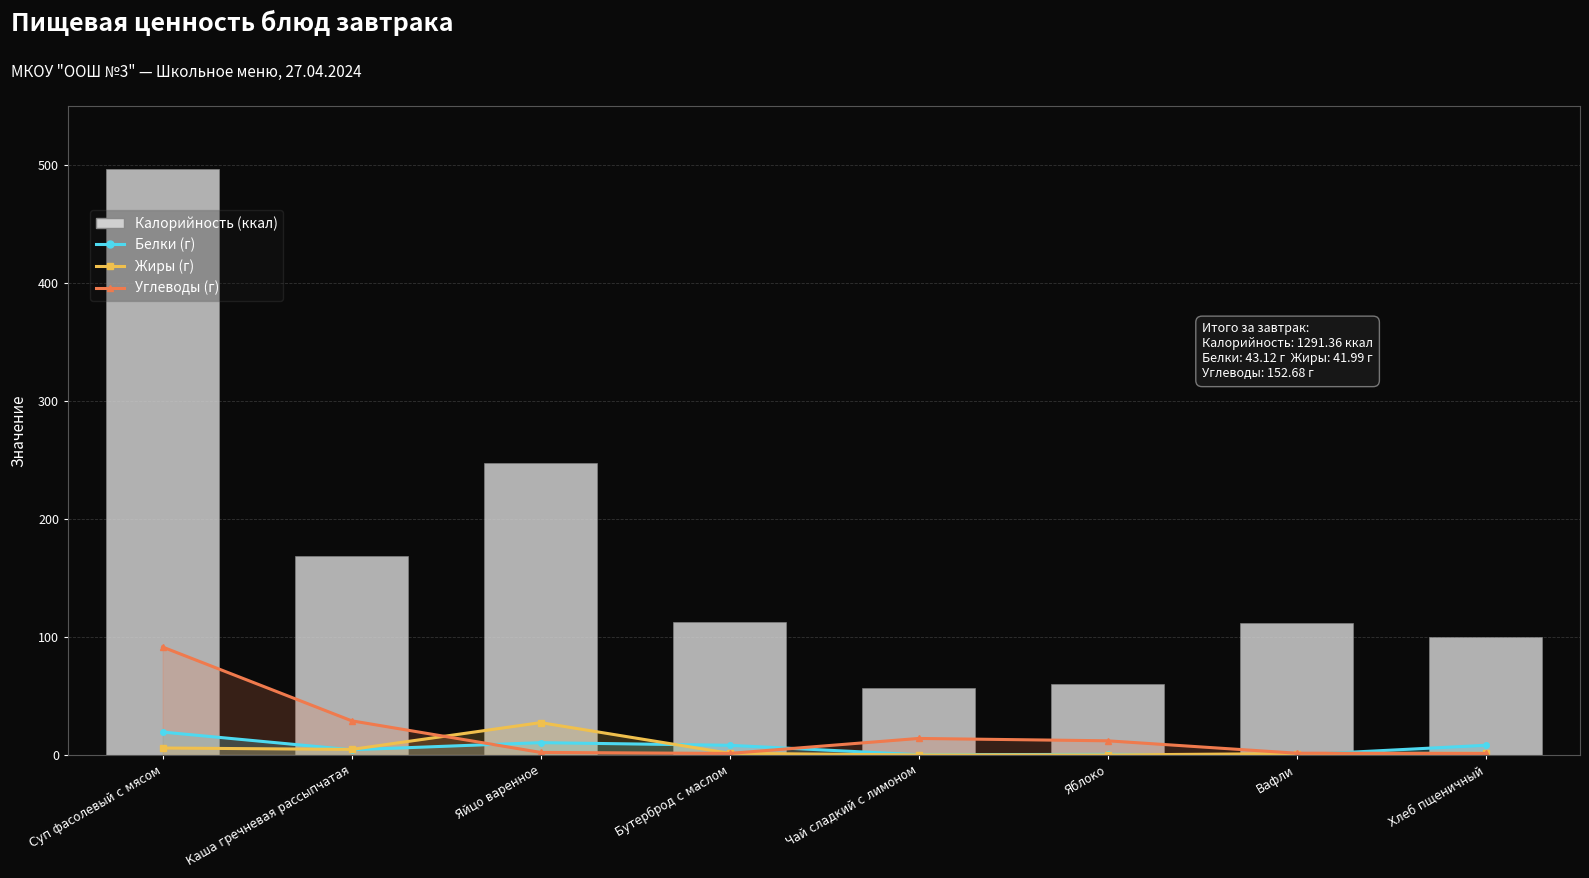

Reading left to right, what are all the values shown in this chart?

Белки: Суп фасолевый с мясом=19.4	Каша гречневая рассыпчатая=4.4	Яйцо варенное=10.4	Бутерброд с маслом=8.2	Чай сладкий с лимоном=0.2	Яблоко=0.5	Вафли=0.0	Хлеб пщеничный=8.2
Жиры: Суп фасолевый с мясом=5.9	Каша гречневая рассыпчатая=4.7	Яйцо варенное=27.4	Бутерброд с маслом=1.4	Чай сладкий с лимоном=0.0	Яблоко=0.0	Вафли=1.2	Хлеб пщеничный=1.4
Углеводы: Суп фасолевый с мясом=91.5	Каша гречневая рассыпчатая=29.0	Яйцо варенное=2.2	Бутерброд с маслом=1.3	Чай сладкий с лимоном=14.0	Яблоко=12.0	Вафли=1.5	Хлеб пщеничный=1.3
Калорийность: Суп фасолевый с мясом=496.6	Каша гречневая рассыпчатая=168.3	Яйцо варенное=247.2	Бутерброд с маслом=112.5	Чай сладкий с лимоном=56.8	Яблоко=60.0	Вафли=112.0	Хлеб пщеничный=100.0